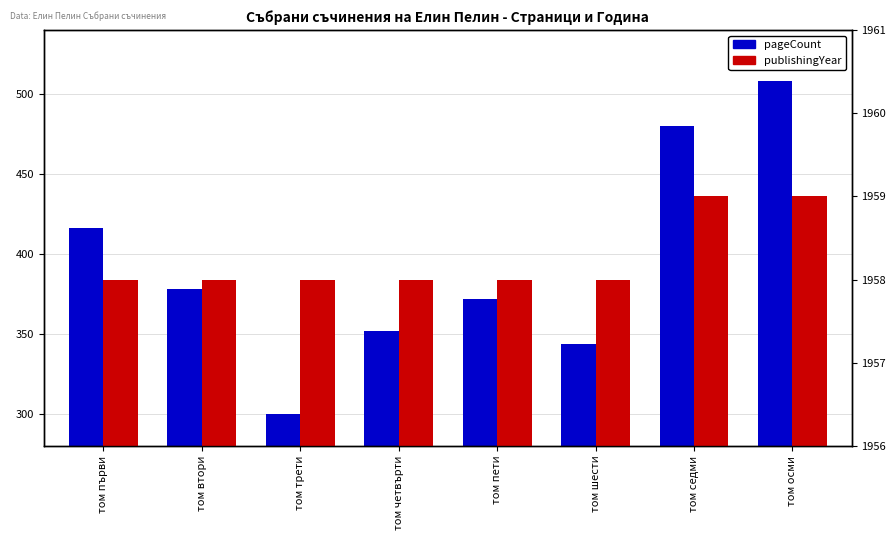

At which label does pageCount first exceed 378?

том първи